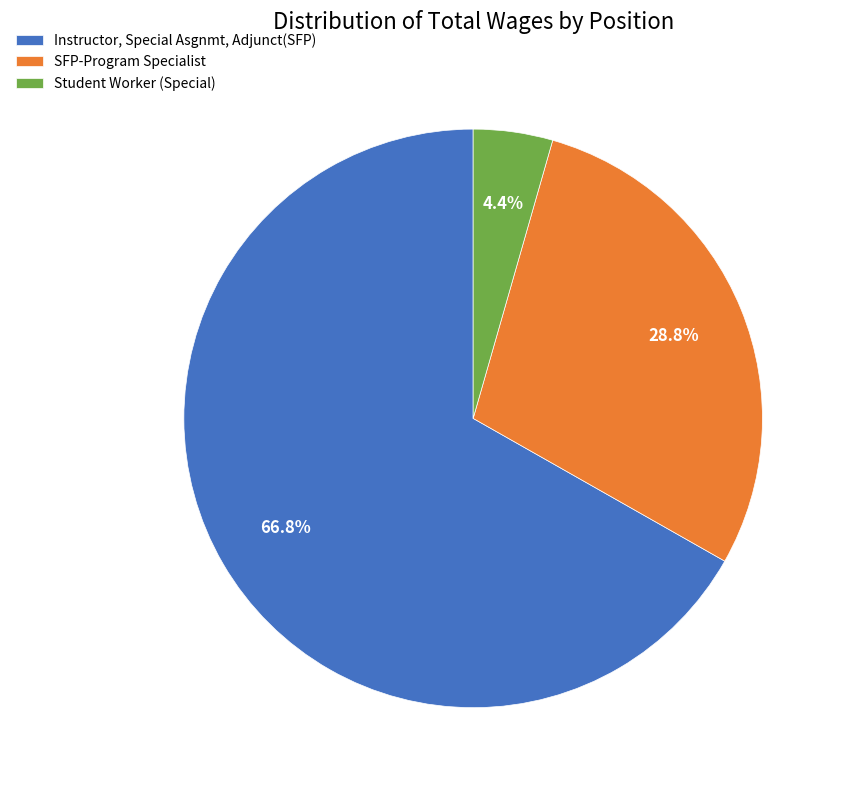

Between Instructor, Special Asgnmt, Adjunct(SFP) and Student Worker (Special), which is larger?

Instructor, Special Asgnmt, Adjunct(SFP)